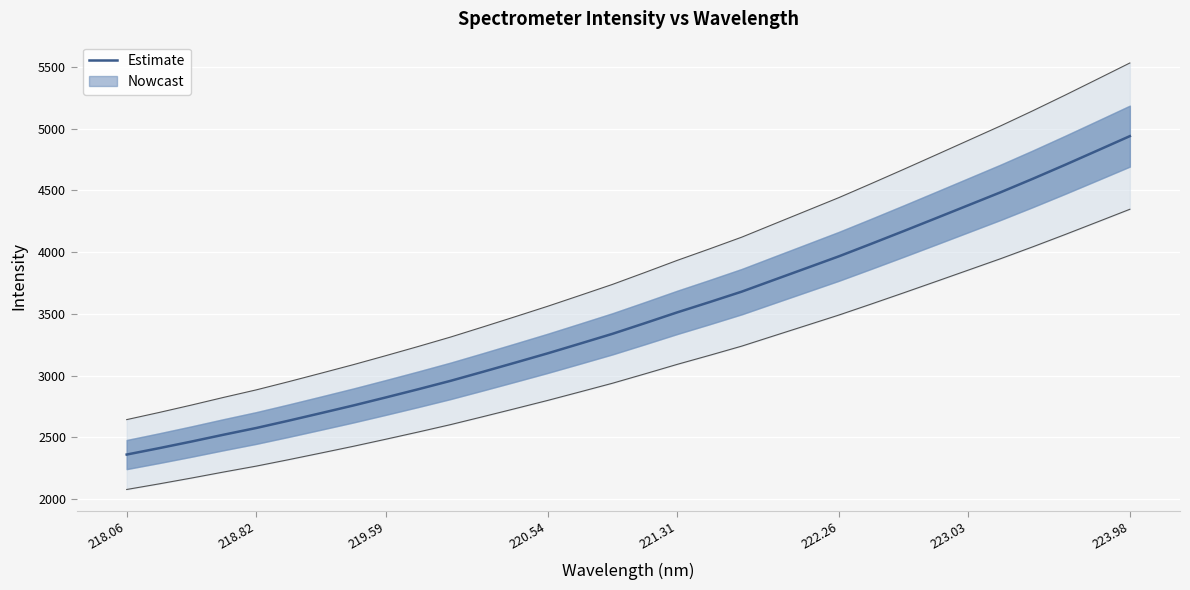

What is the minimum value for Estimate?

2359.4